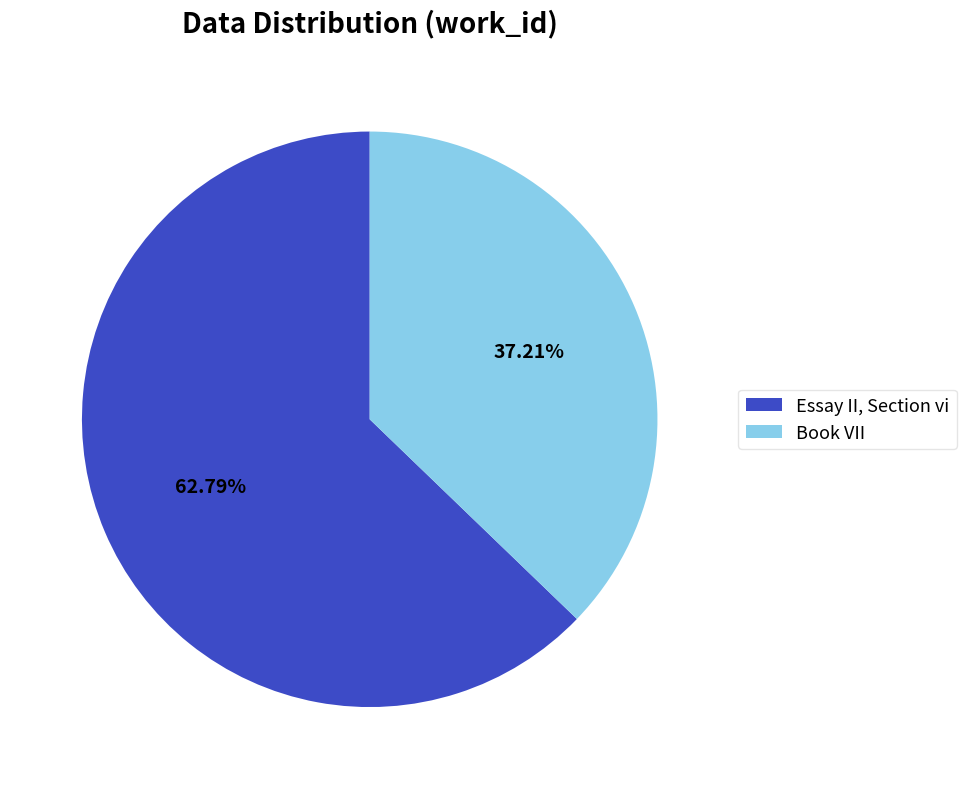

What percentage is the Book VII slice, to the nearest percent?

37%